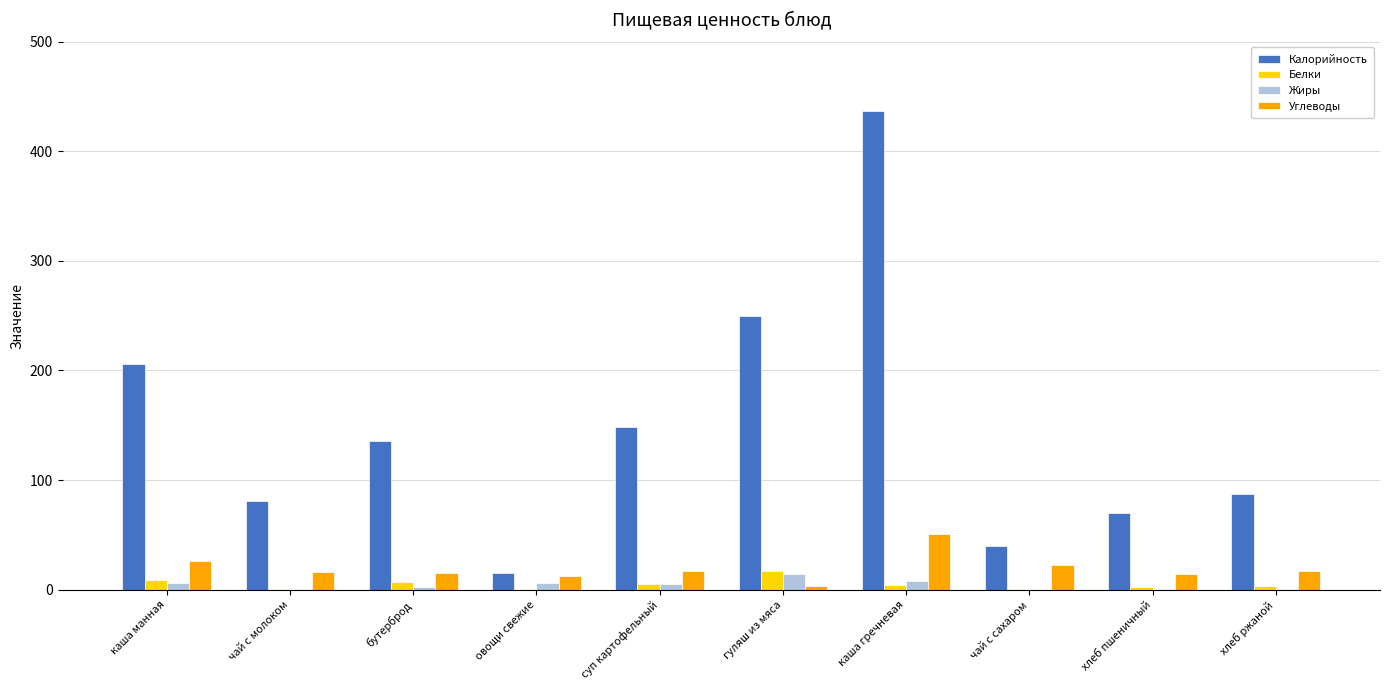

Where is Калорийность nearest to the value 226?

каша манная